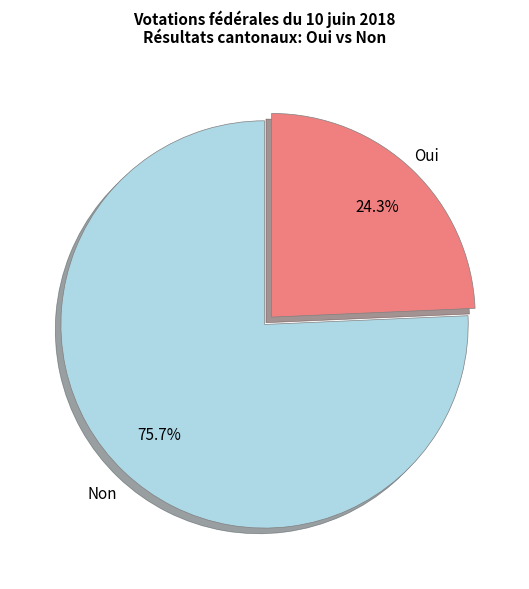

Does Oui account for over 50% of the chart?

No